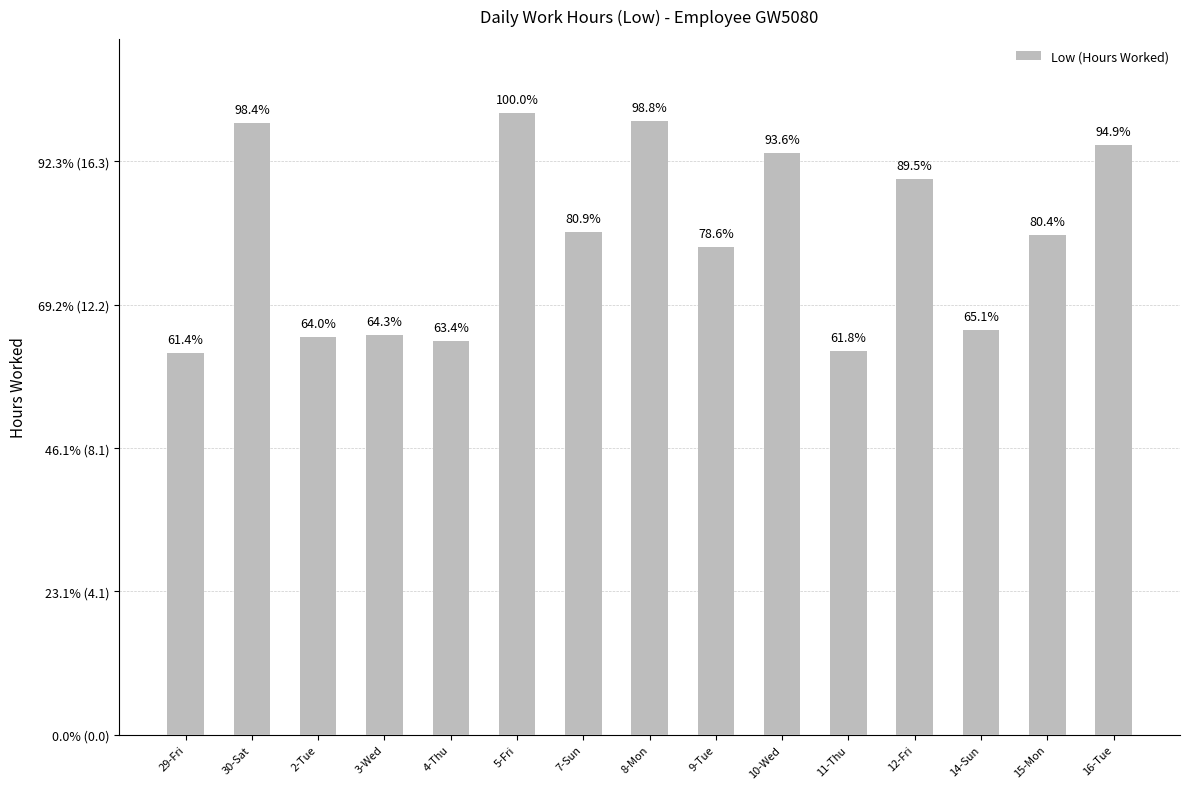

Is it true that the value at 8-Mon is 17.4?

True